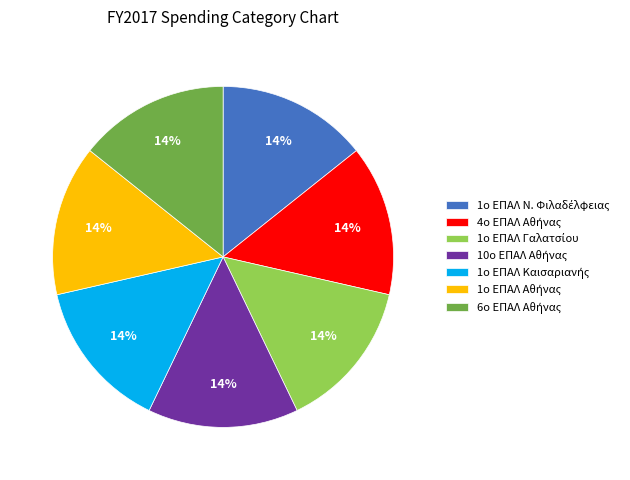

Is there any slice that represents more than half of the pie?

No